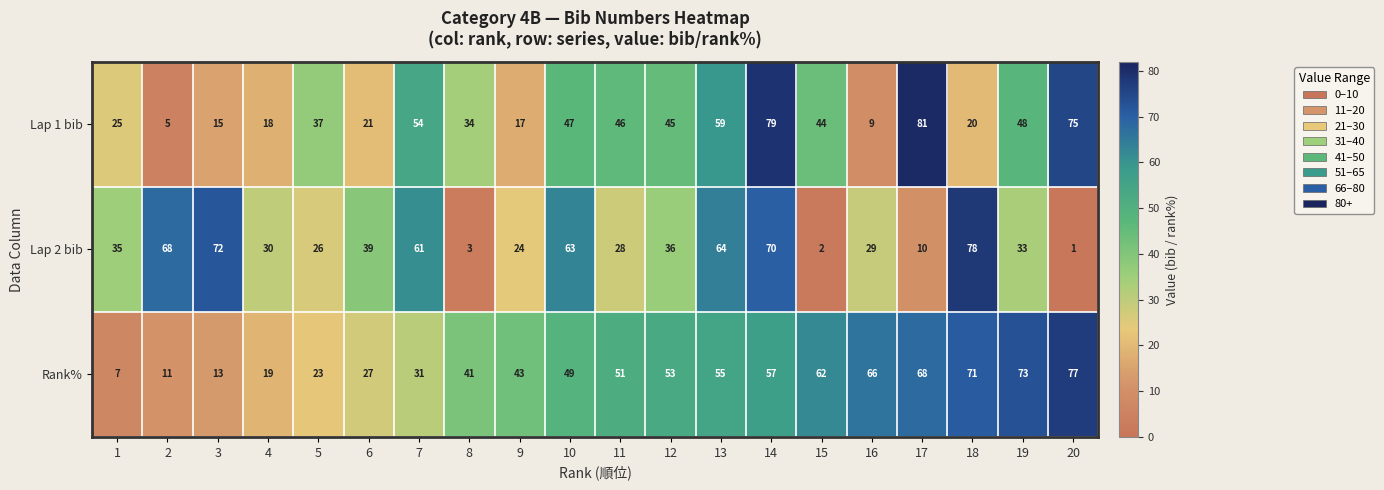

Is it true that Lap 1 bib equals 46 at 11?

True